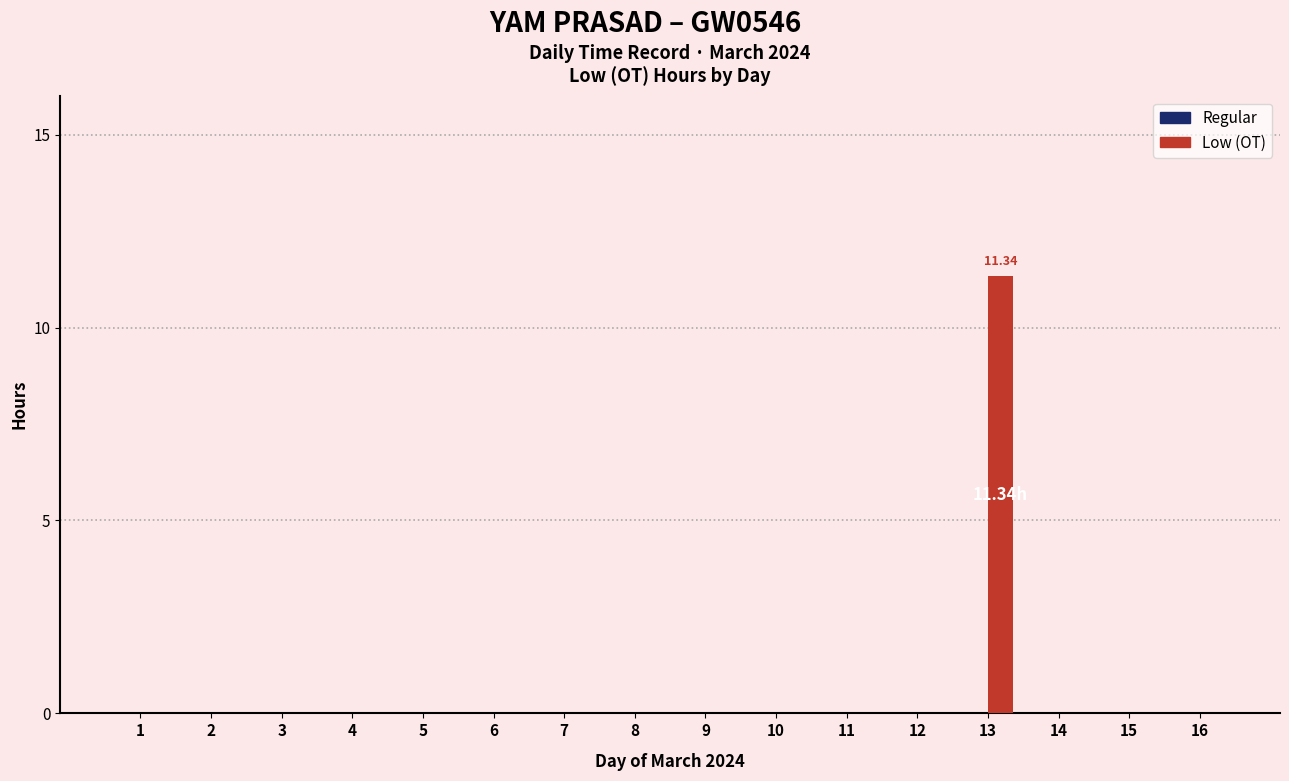

What is the sum of all values?

11.3